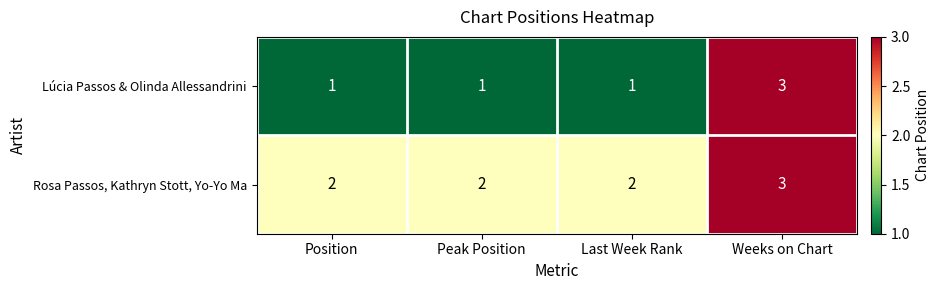

What is the sum of all Rosa Passos, Kathryn Stott, Yo-Yo Ma values?

9